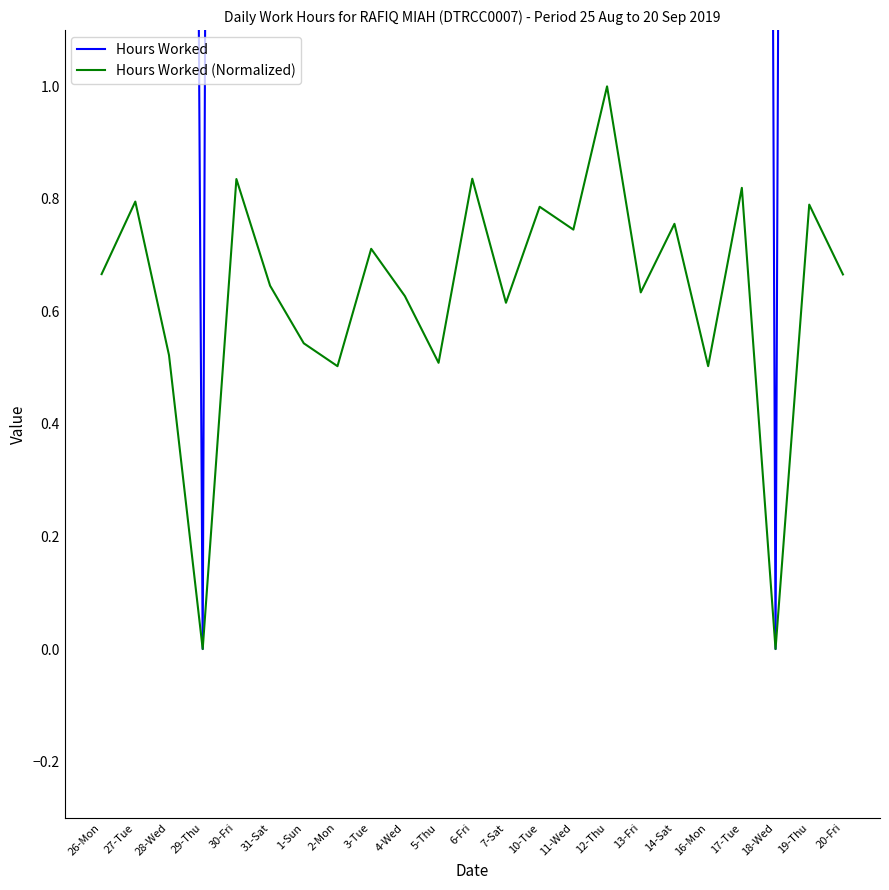

True or false: Hours Worked and Hours Worked (Normalized) intersect in this chart.

False